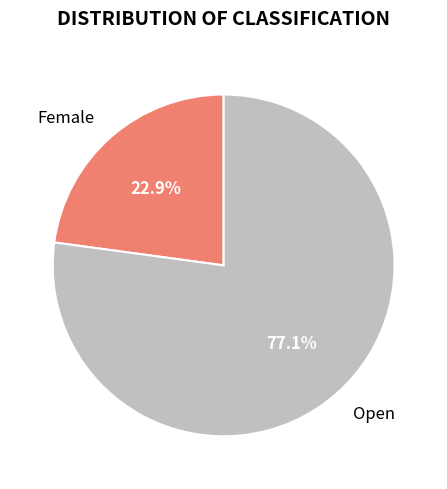

To the nearest percent, what portion does Open represent?

77%